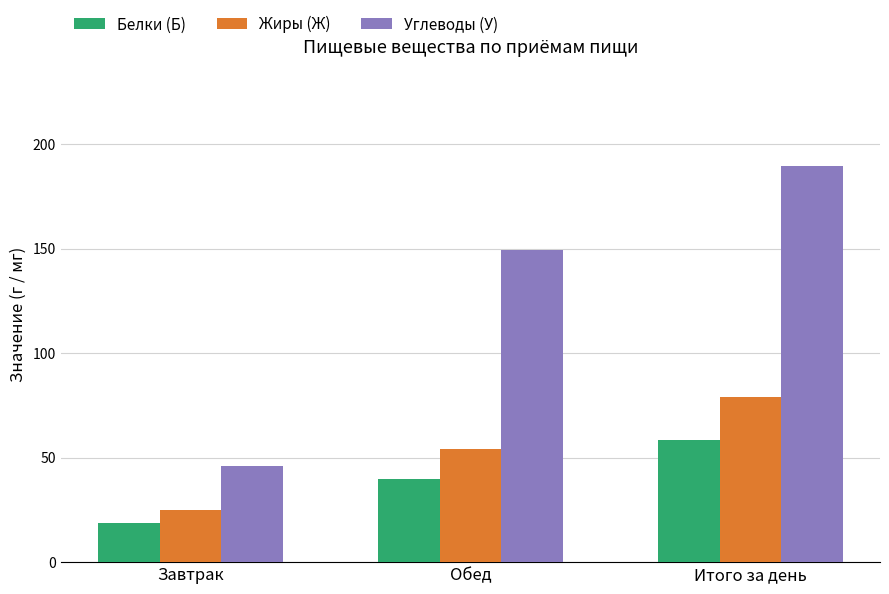

What is the average value of the Белки (Б) series?

39.1